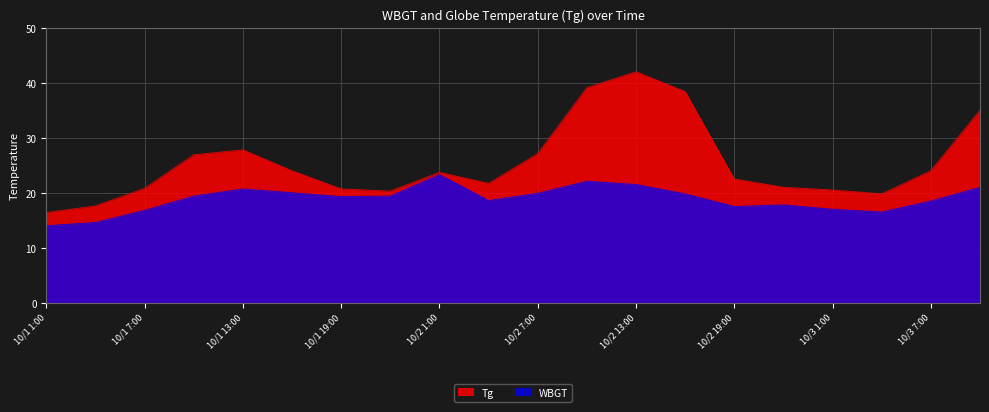

What is the spread (max minus min) of values at 10/1 4:00?

3.0